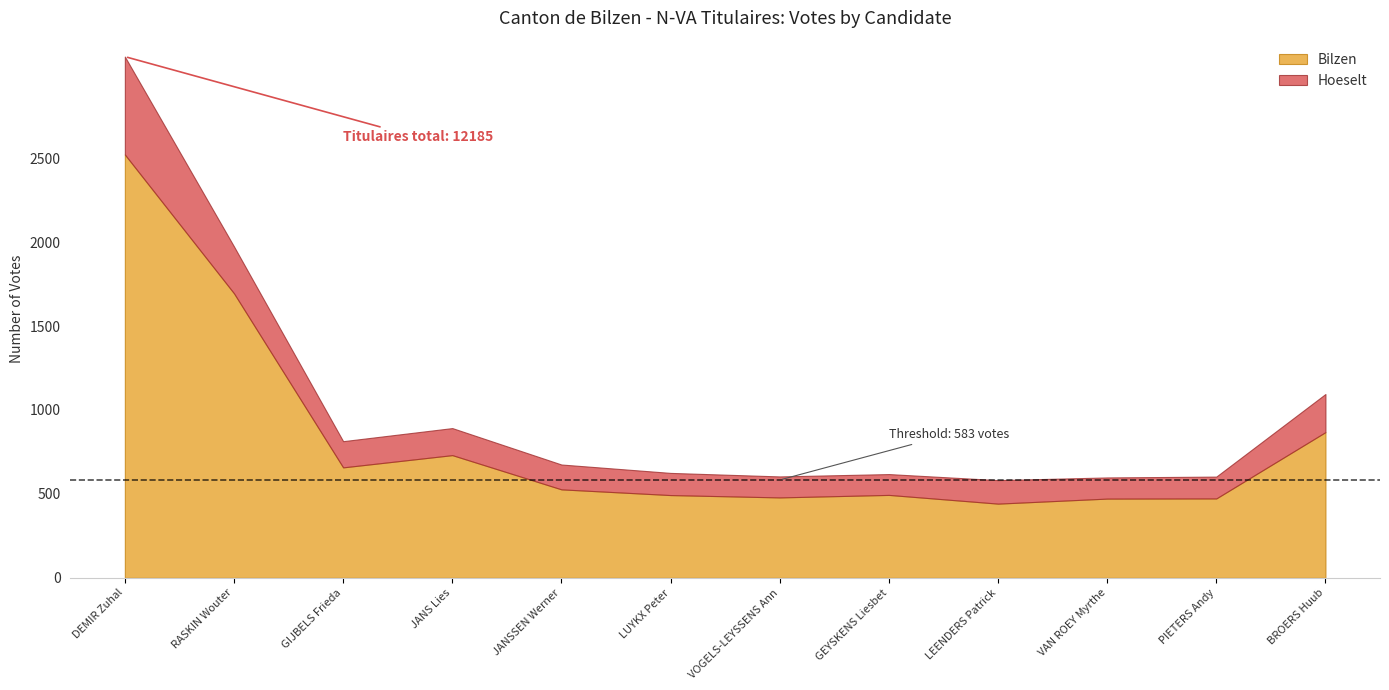

Reading left to right, transcribe all the data shown in this chart.

Bilzen: DEMIR Zuhal=2522	RASKIN Wouter=1695	GIJBELS Frieda=658	JANS Lies=731	JANSSEN Werner=527	LUYKX Peter=493	VOGELS-LEYSSENS Ann=479	GEYSKENS Liesbet=494	LEENDERS Patrick=442	VAN ROEY Myrthe=472	PIETERS Andy=473	BROERS Huub=868
Hoeselt: DEMIR Zuhal=583	RASKIN Wouter=279	GIJBELS Frieda=156	JANS Lies=161	JANSSEN Werner=148	LUYKX Peter=132	VOGELS-LEYSSENS Ann=125	GEYSKENS Liesbet=124	LEENDERS Patrick=140	VAN ROEY Myrthe=126	PIETERS Andy=130	BROERS Huub=227